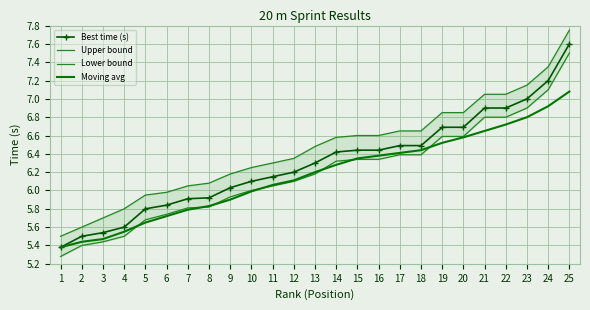

At how many categories does at least one series exceed 7?

5